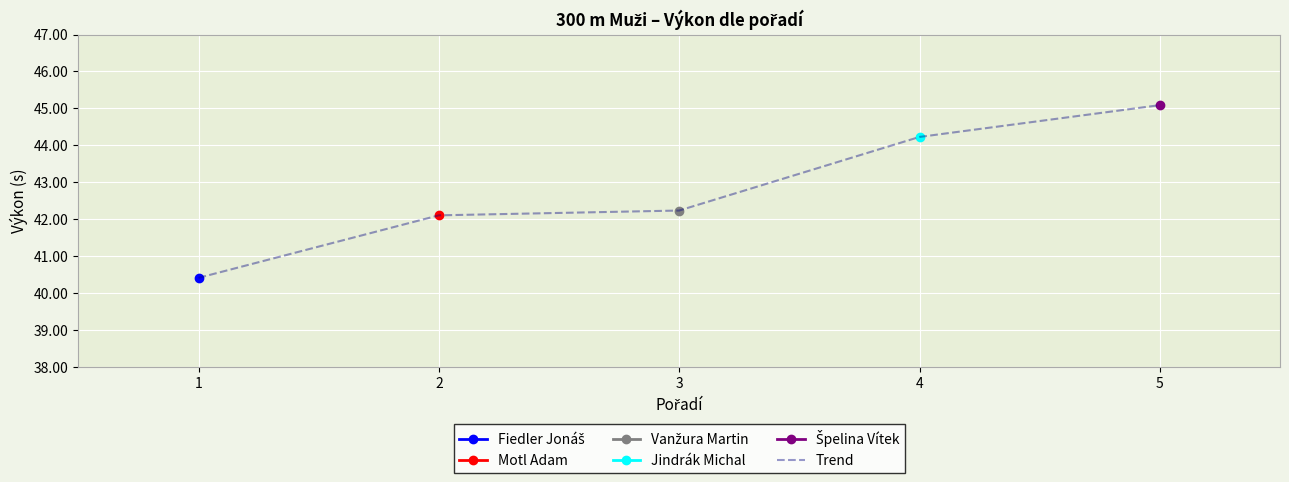

Is this an area chart (filled region under the line)?

No